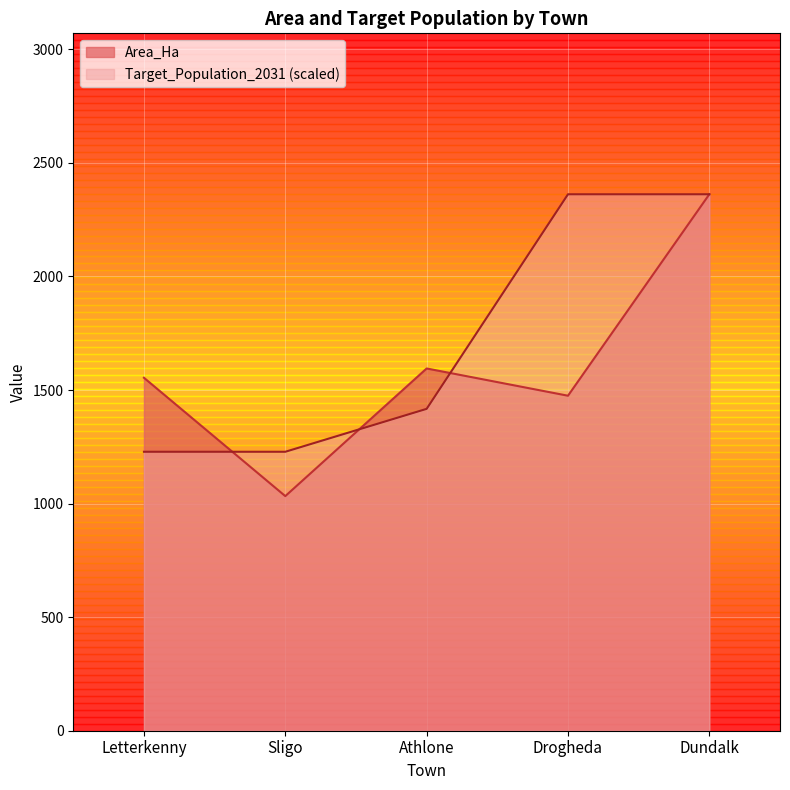

Is the value of Area_Ha at Athlone greater than the value of Target_Population_2031 at Athlone?

Yes